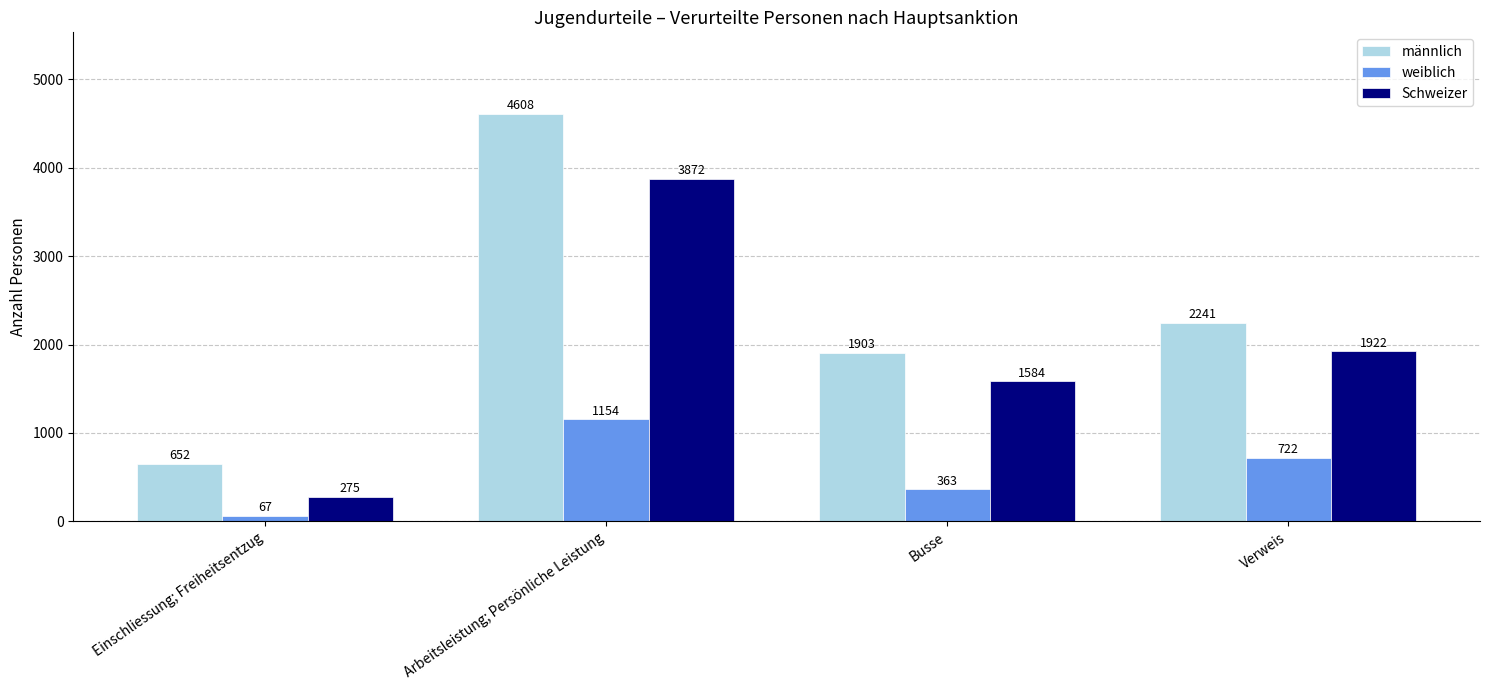

What is the difference between the highest and lowest values at Verweis?

1519